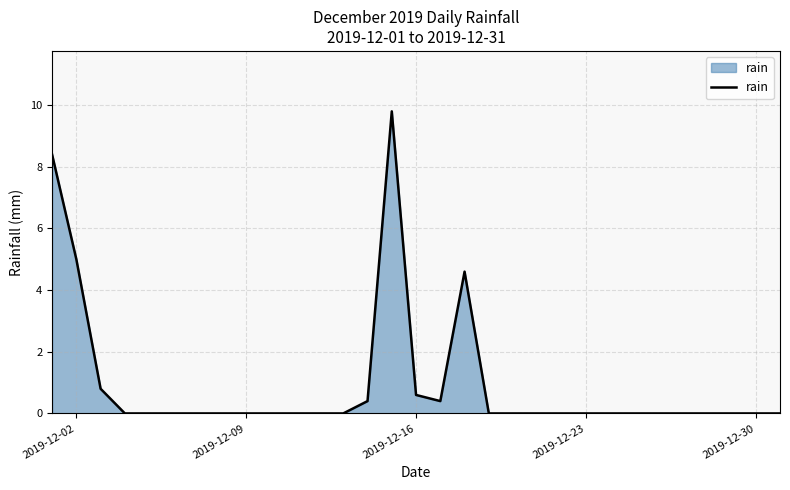

What is the maximum value shown in the chart?

9.8